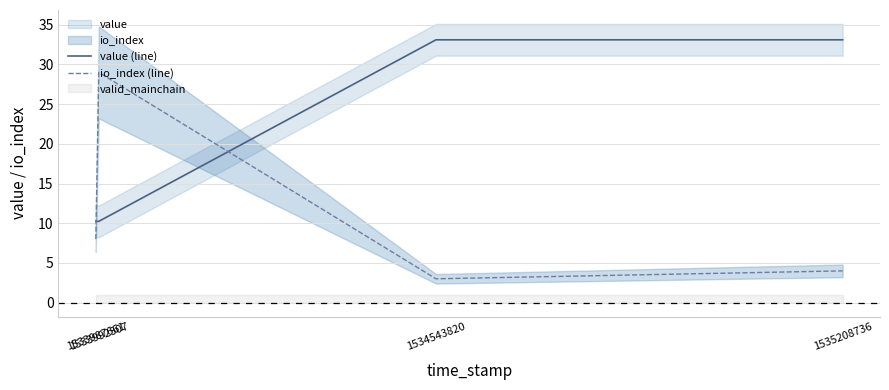

Between 1533987661 and 1535208736, which is larger?

1535208736